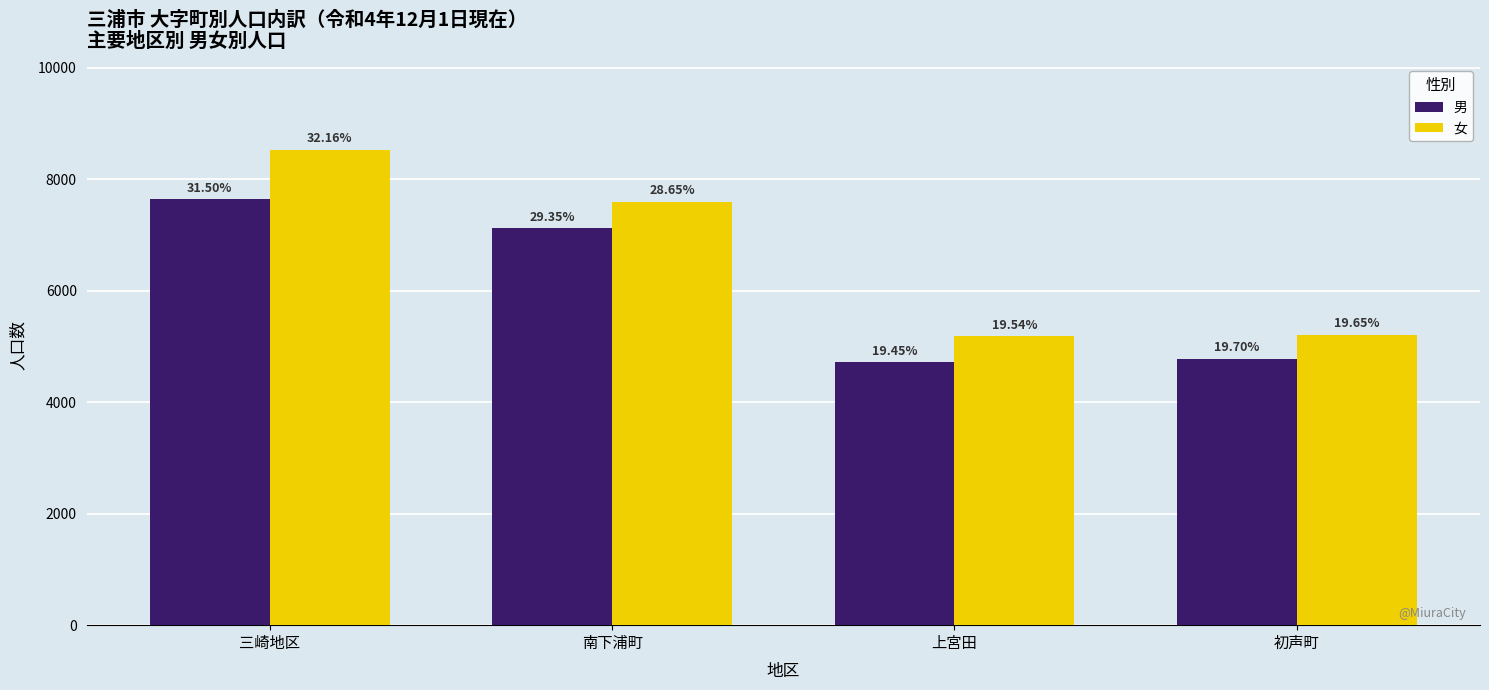

Reading left to right, list all the values displayed in this chart.

男: 三崎地区=7642	南下浦町=7122	上宮田=4719	初声町=4779
女: 三崎地区=8528	南下浦町=7595	上宮田=5181	初声町=5210